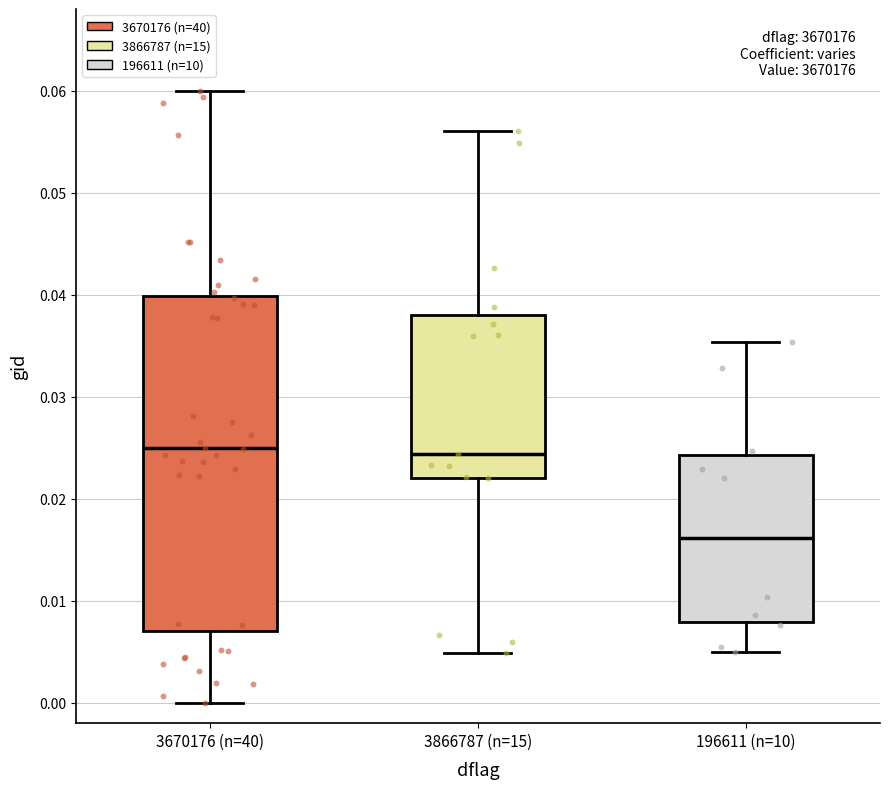

Comparing the boxes themselves (not the whiskers), which one is the tallest?

3670176 (n=40)